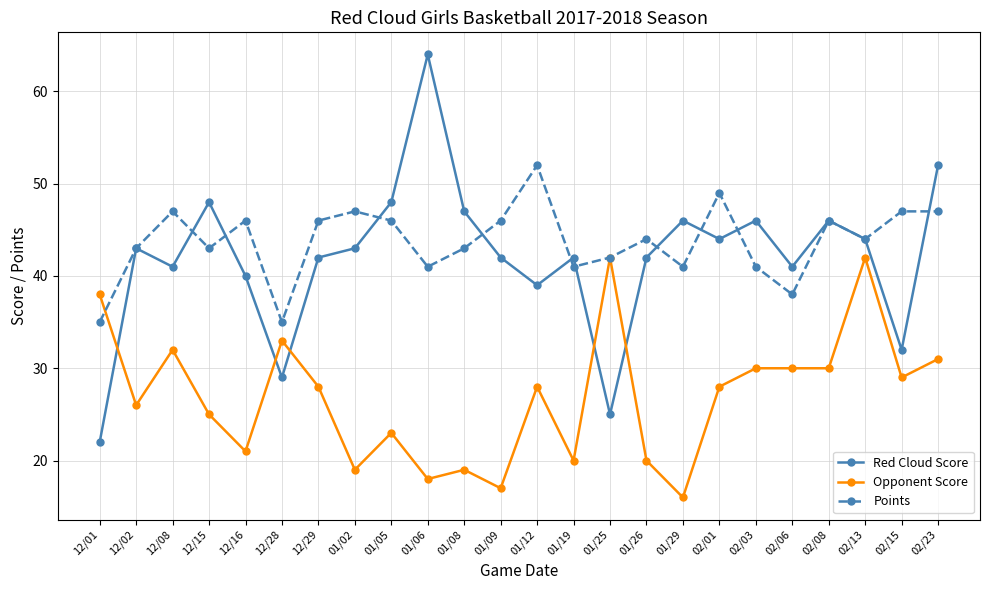

Count the number of categories in the chart.

24